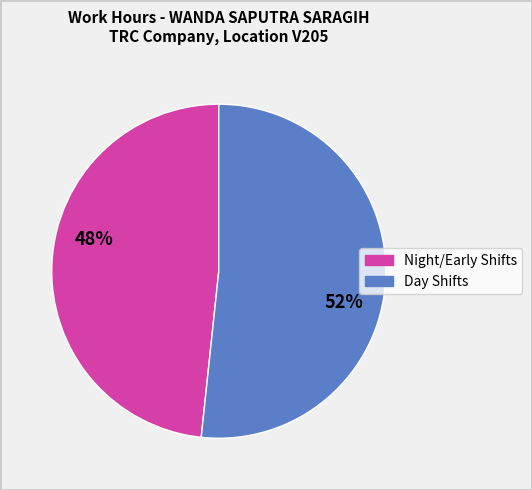

Count the number of slices in the pie.

2